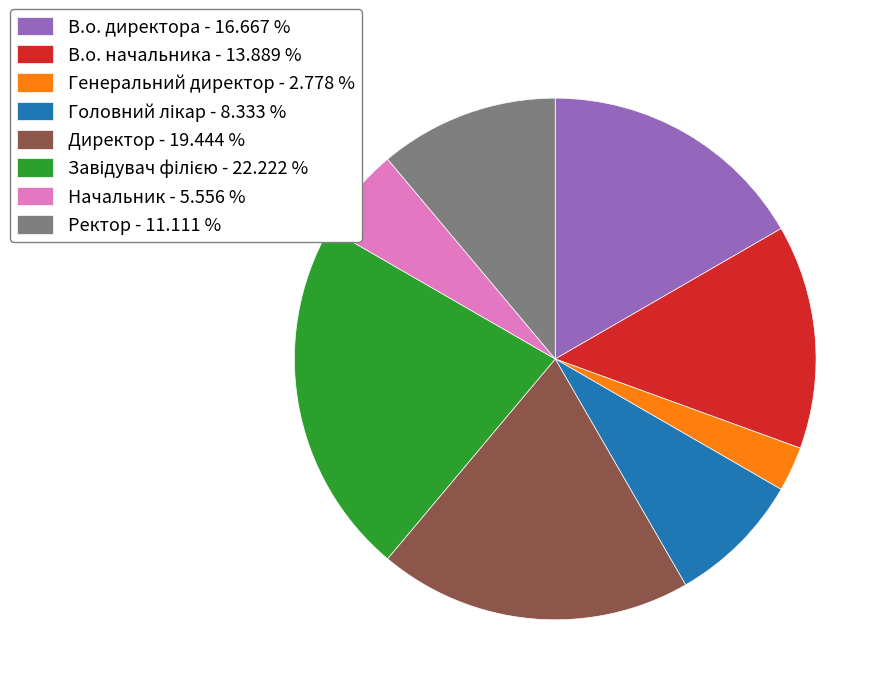

Between В.о. начальника - 13.889 % and Директор - 19.444 %, which is larger?

Директор - 19.444 %